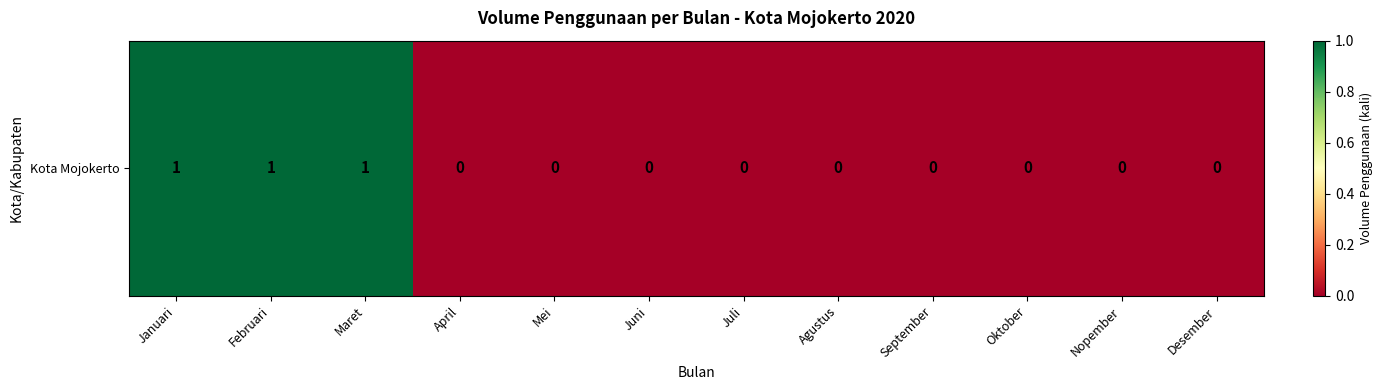

What is the difference between the second highest and second lowest values?

1